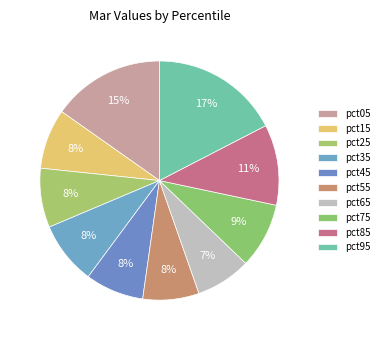

To the nearest percent, what is the difference between the largest and smallest slice percentages?

10%